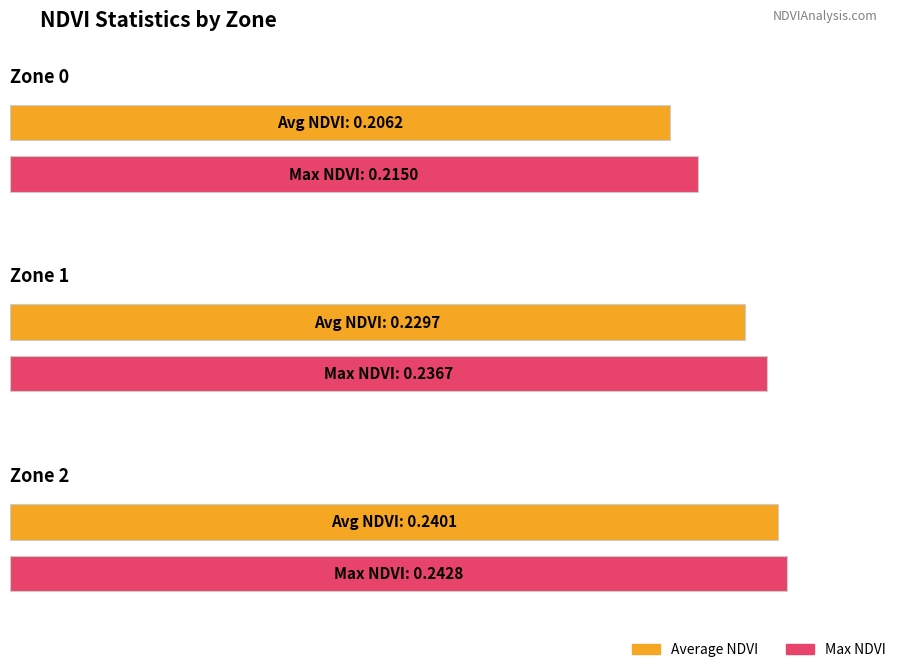

What are all the series names shown in the legend?

Average NDVI, Max NDVI